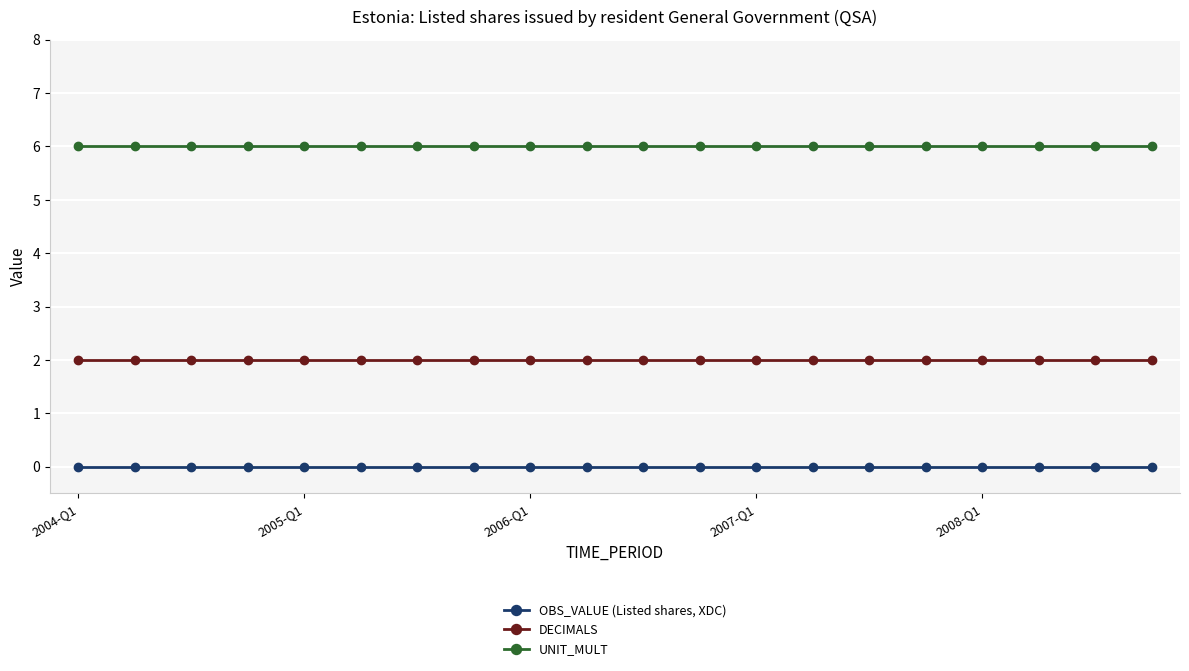

Reading left to right, list all the values displayed in this chart.

OBS_VALUE (Listed shares, XDC): 0	0	0	0	0	0	0	0	0	0	0	0	0	0	0	0	0	0	0	0
DECIMALS: 2	2	2	2	2	2	2	2	2	2	2	2	2	2	2	2	2	2	2	2
UNIT_MULT: 6	6	6	6	6	6	6	6	6	6	6	6	6	6	6	6	6	6	6	6